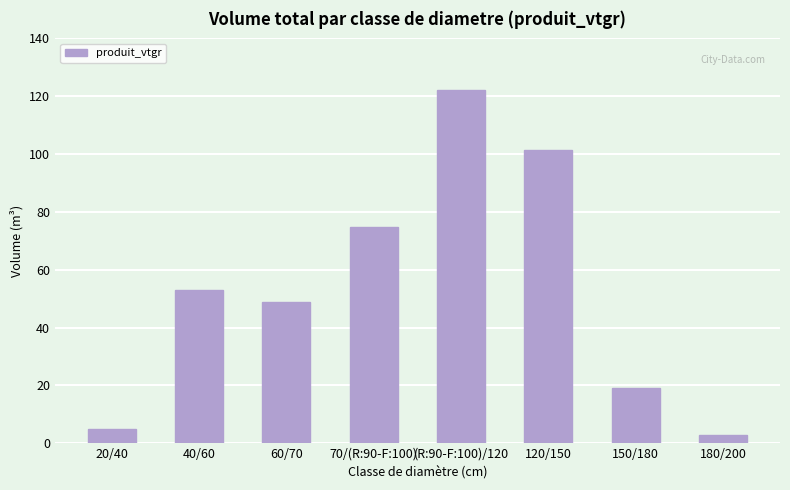

The value at 150/180 is 12.9. True or false?

False